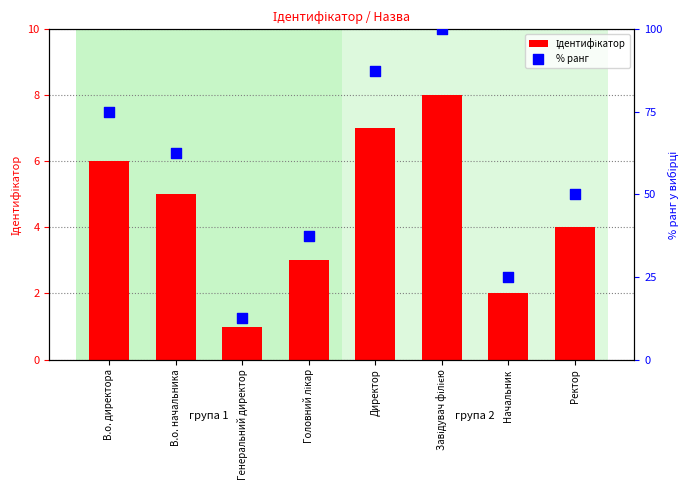

Which series has the largest total across all categories?

% ранг